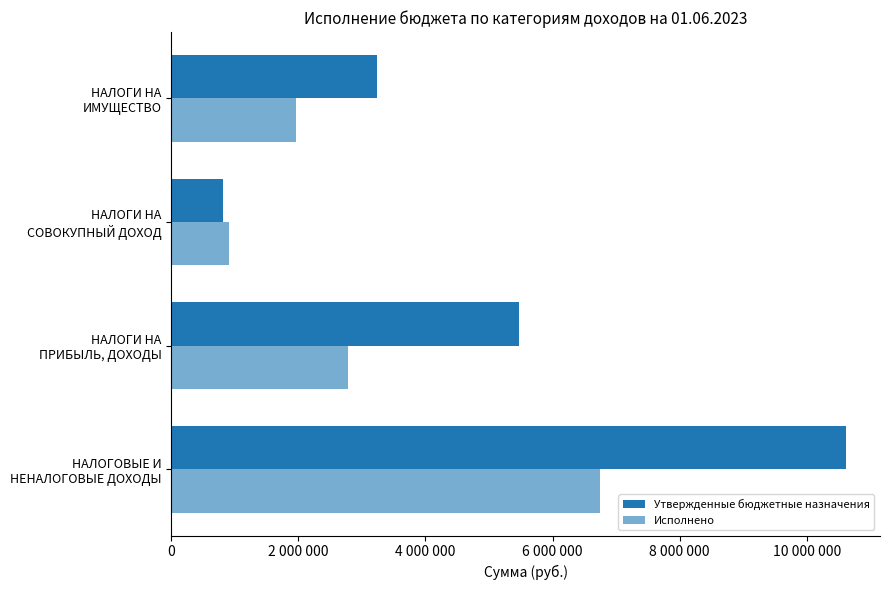

Which series has the widest spread of values?

Утвержденные бюджетные назначения